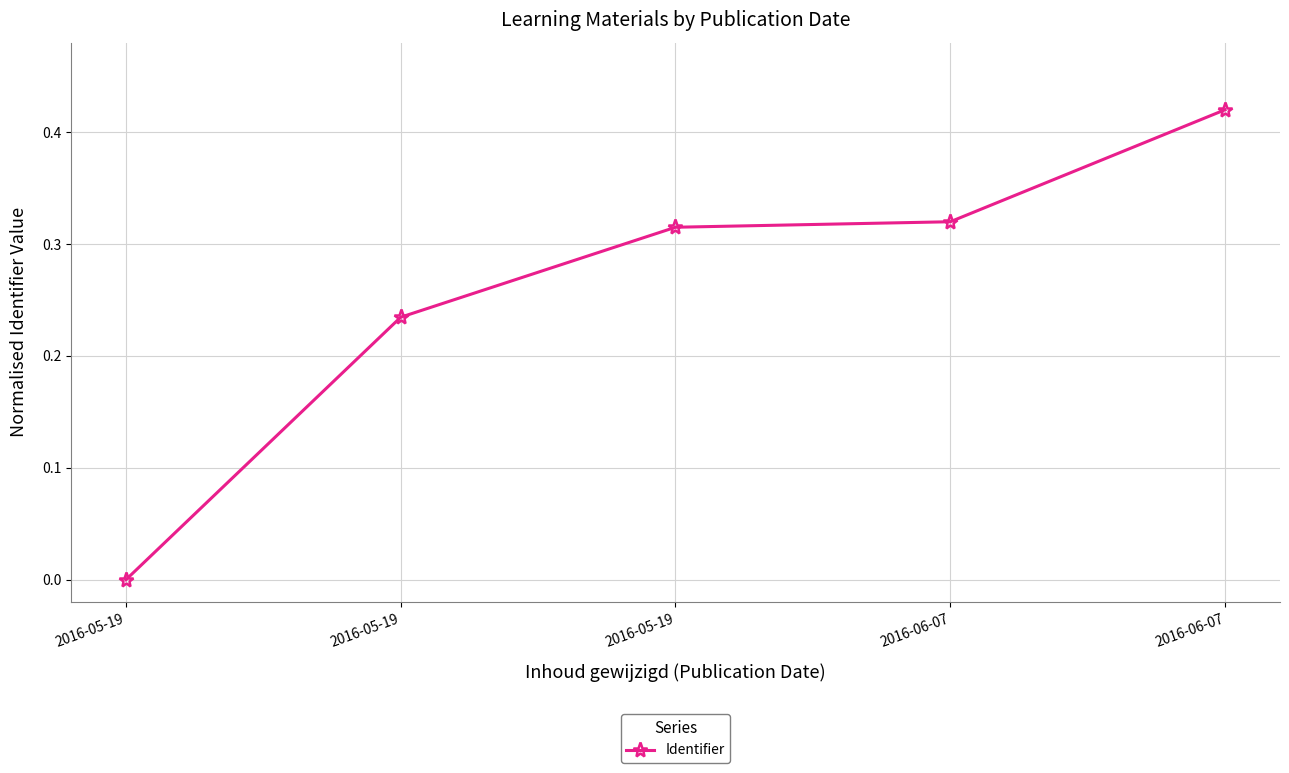

What is the sum of the values at 2016-06-07 and 2016-05-19?

0.6